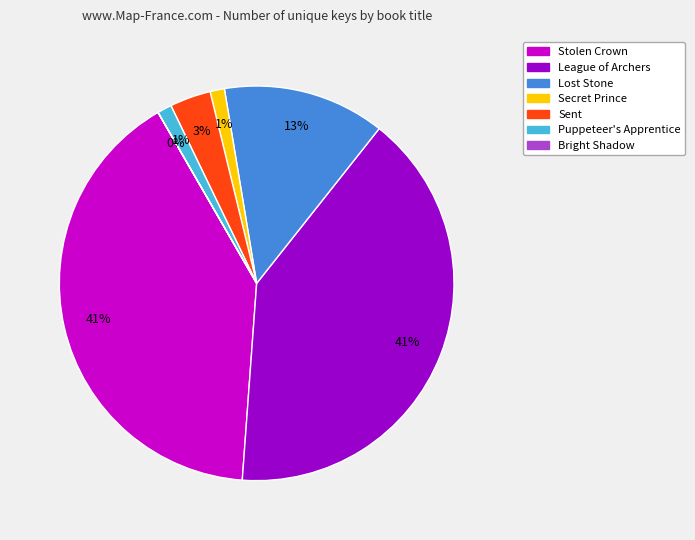

Does Sent account for over 50% of the chart?

No